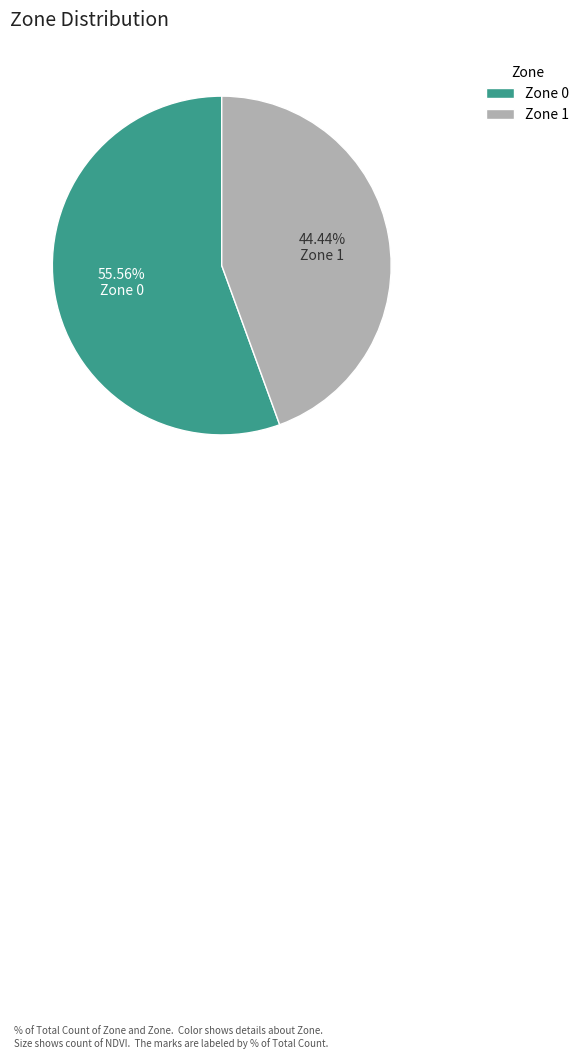

What is the ratio of the value at Zone 1 to the value at Zone 0?

0.8